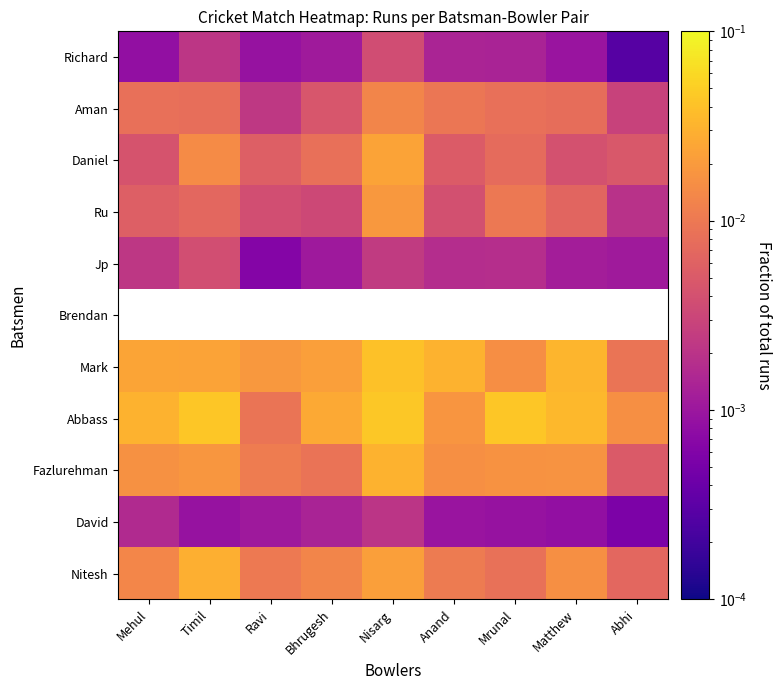

How many data points does each series have?

9